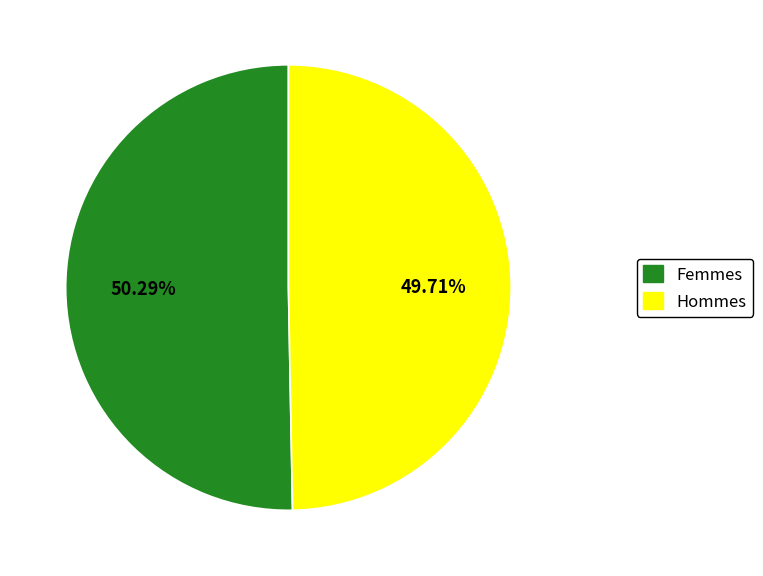

Which has a higher value, Femmes or Hommes?

Femmes